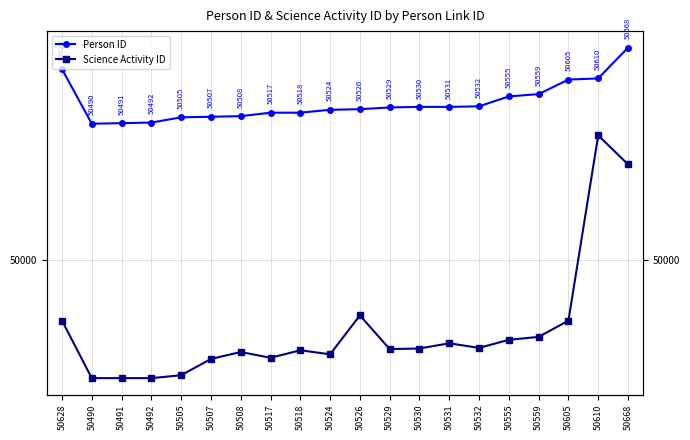

At which category does Science Activity ID reach its first local valley?

50517